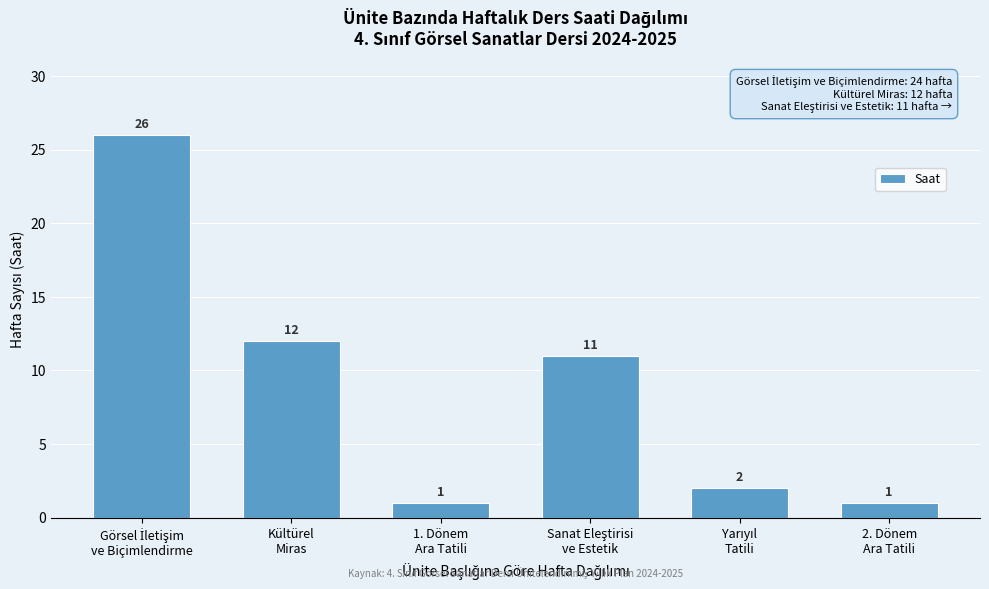

Reading left to right, transcribe all the data shown in this chart.

26	12	1	11	2	1